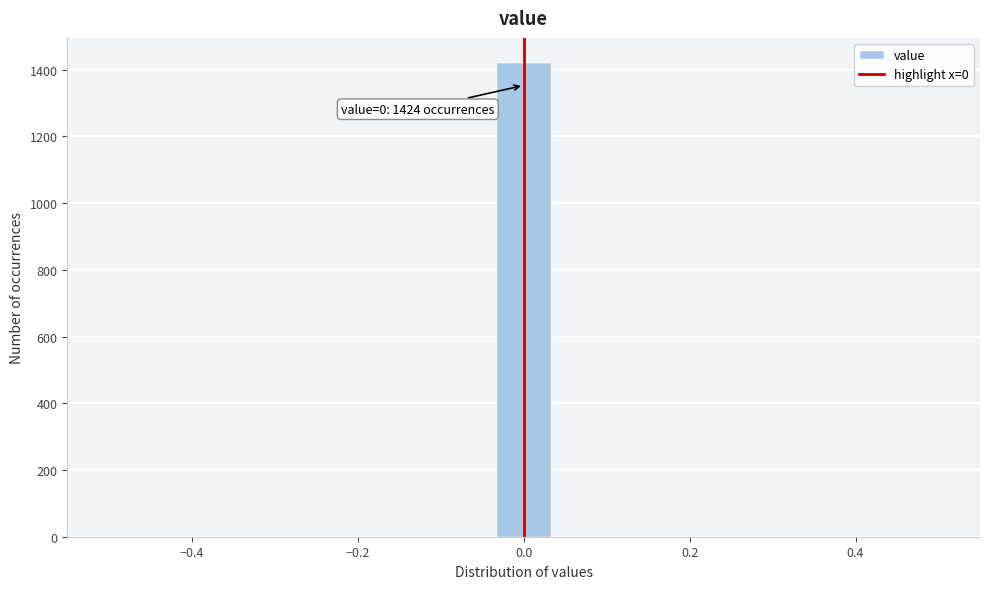

Around what value on the x-axis is the tallest bar? Give the approximate position of its centre, as read against the axis.

0.00